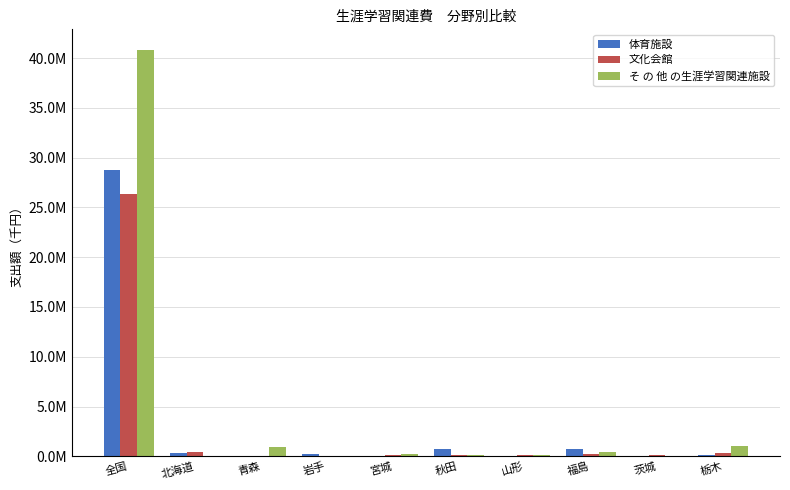

What are all the series names shown in the legend?

体育施設, 文化会館, そ の 他 の生涯学習関連施設